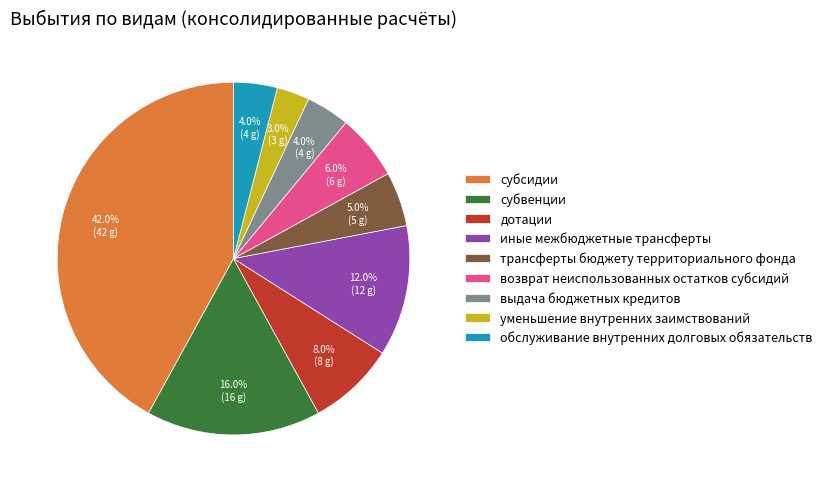

What is the ratio of the value at возврат неиспользованных остатков субсидий to the value at трансферты бюджету территориального фонда?

1.2